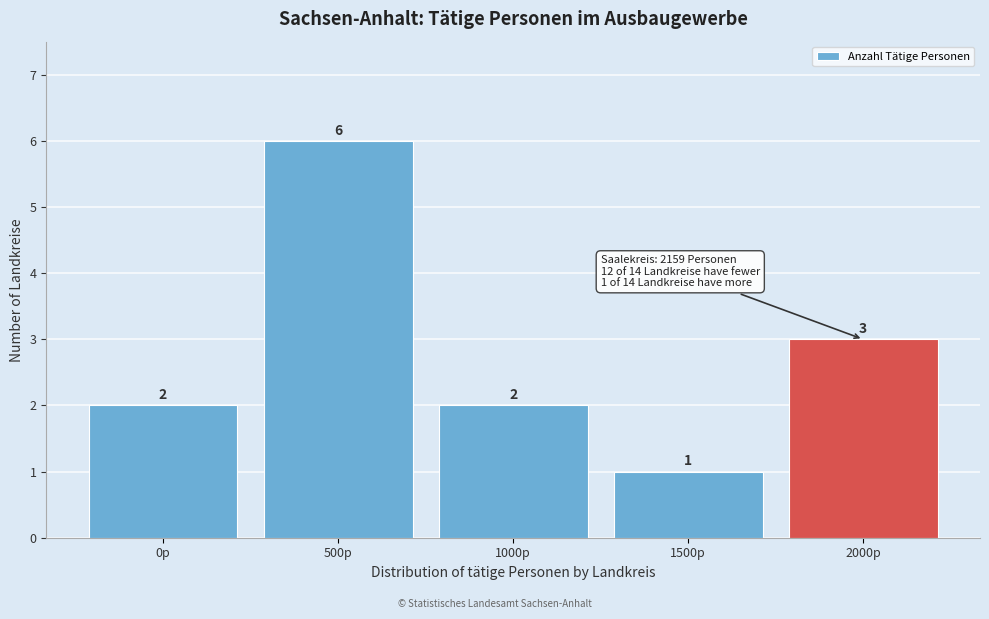

Reading right to left, list all the values displayed in this chart.

2000p=3	1500p=1	1000p=2	500p=6	0p=2